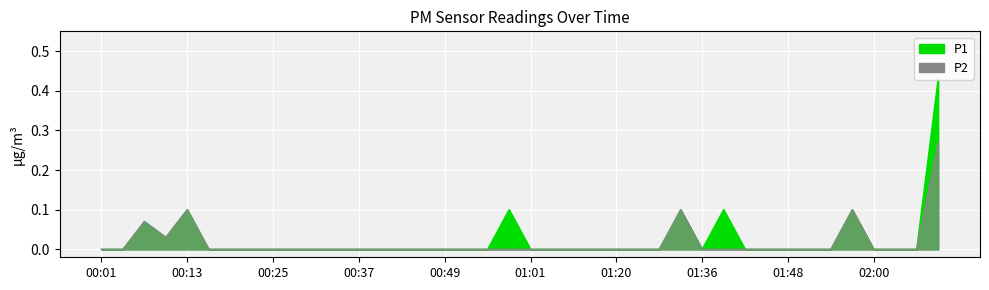

What is the label of the 23rd point from the right?

00:52